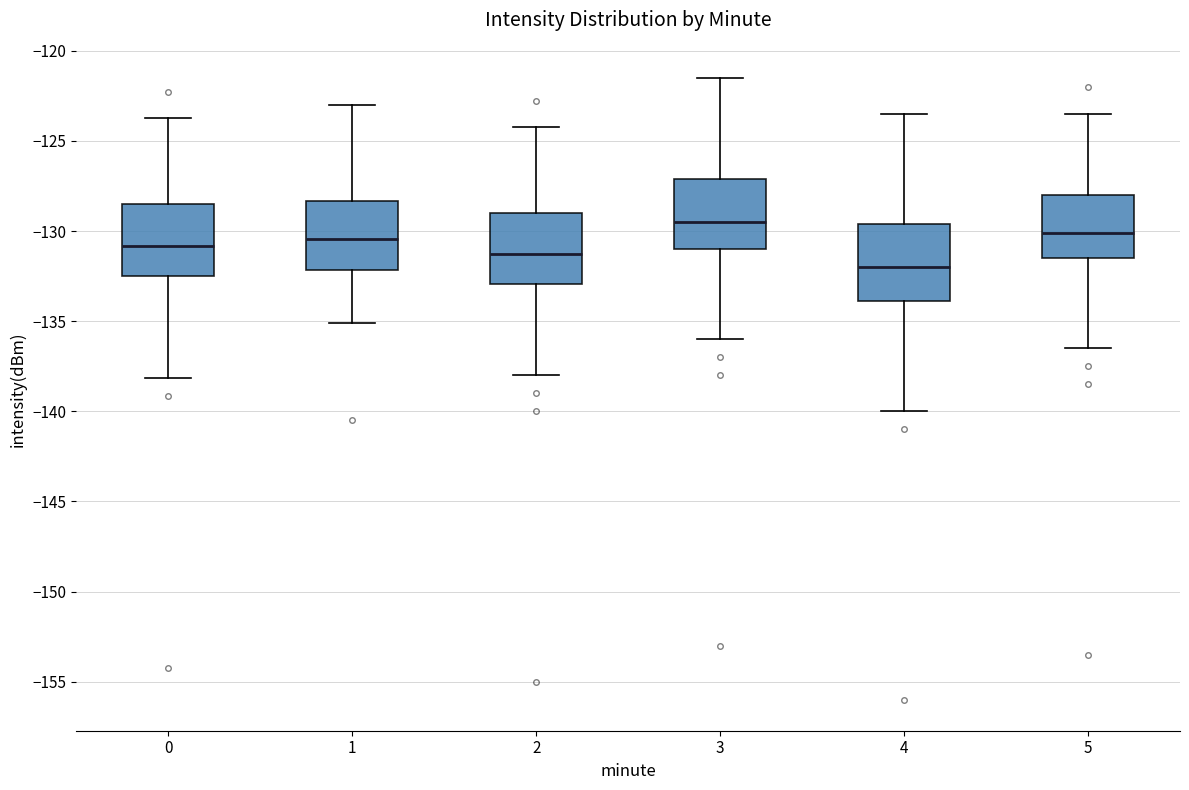

Where does the lower whisker of the box at x = 2 end on the y-axis? The values are not printed on the chart, so give them approximately, as read against the axis.

-138.0